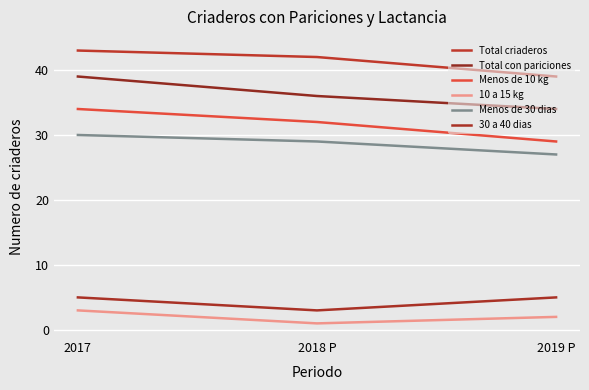

How many values in the 10 a 15 kg series are below 2?

1